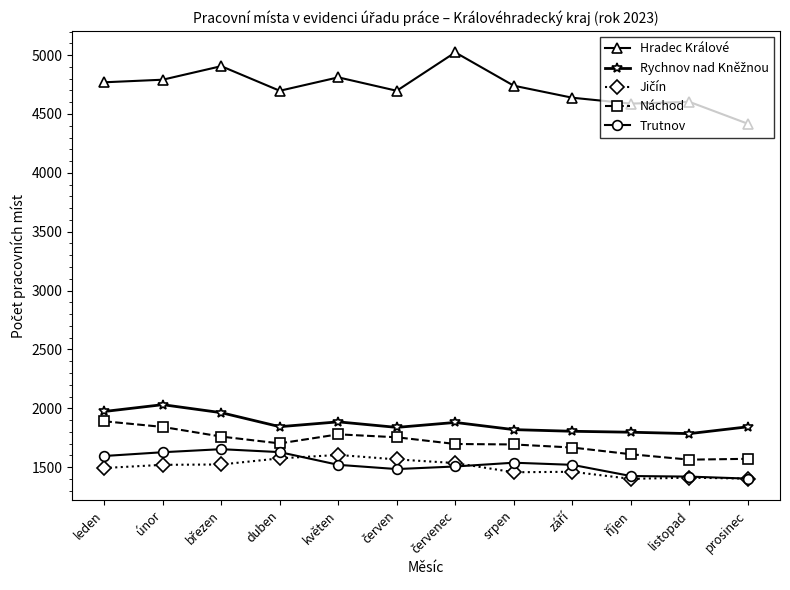

What is the sum of all Náchod values?

20529